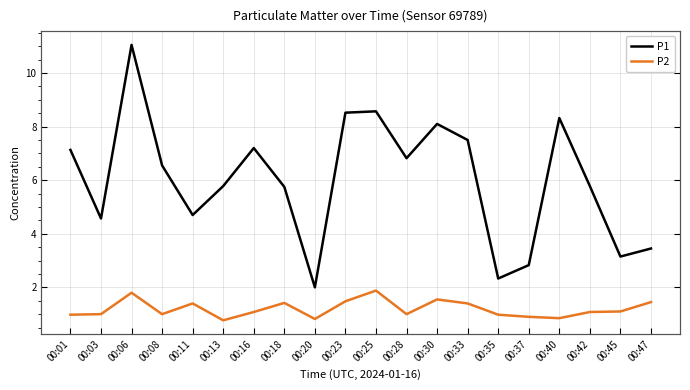

What value does the P1 series have at 00:25?

8.6